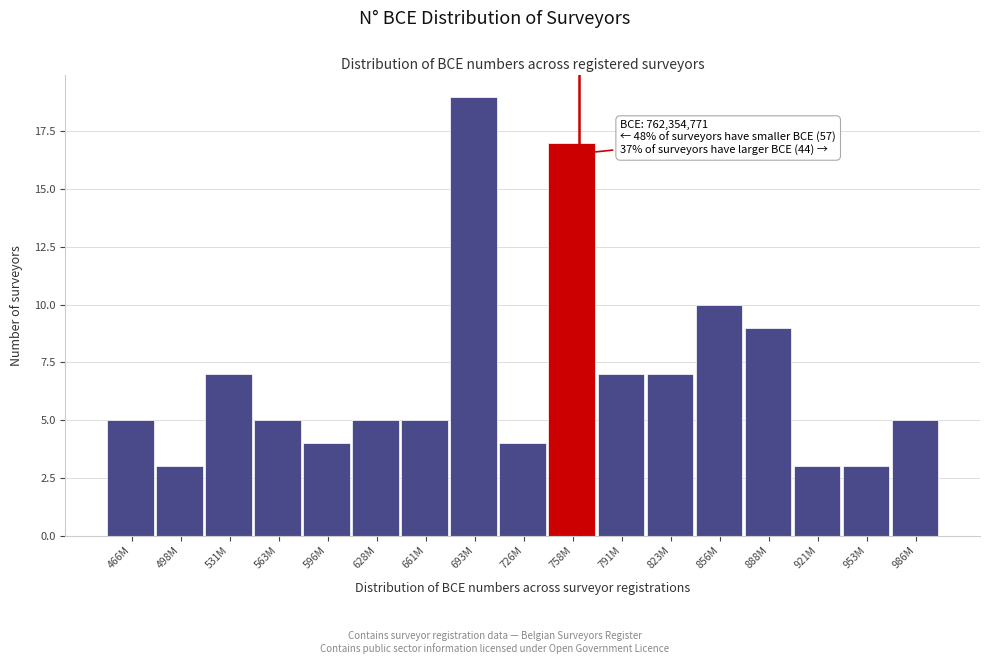

Reading left to right, list all the values displayed in this chart.

5	3	7	5	4	5	5	19	4	17	7	7	10	9	3	3	5